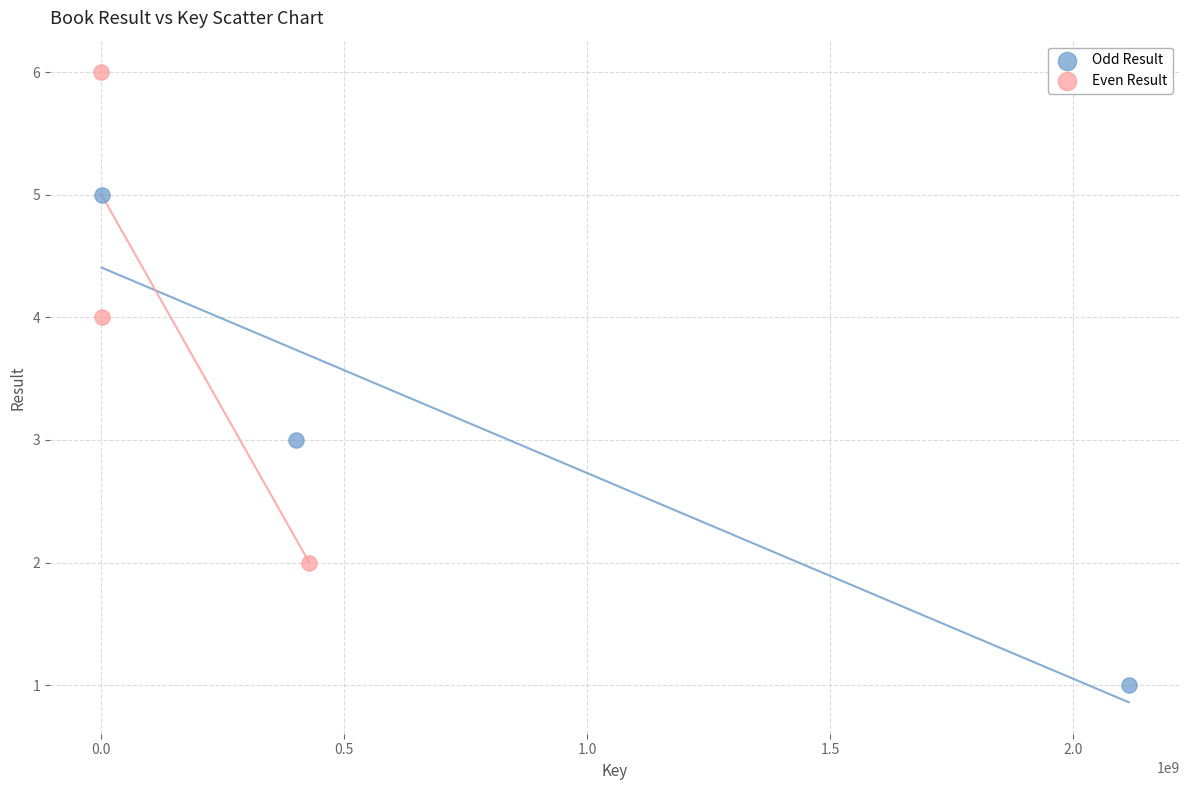

What are all the series names shown in the legend?

Odd Result, Even Result